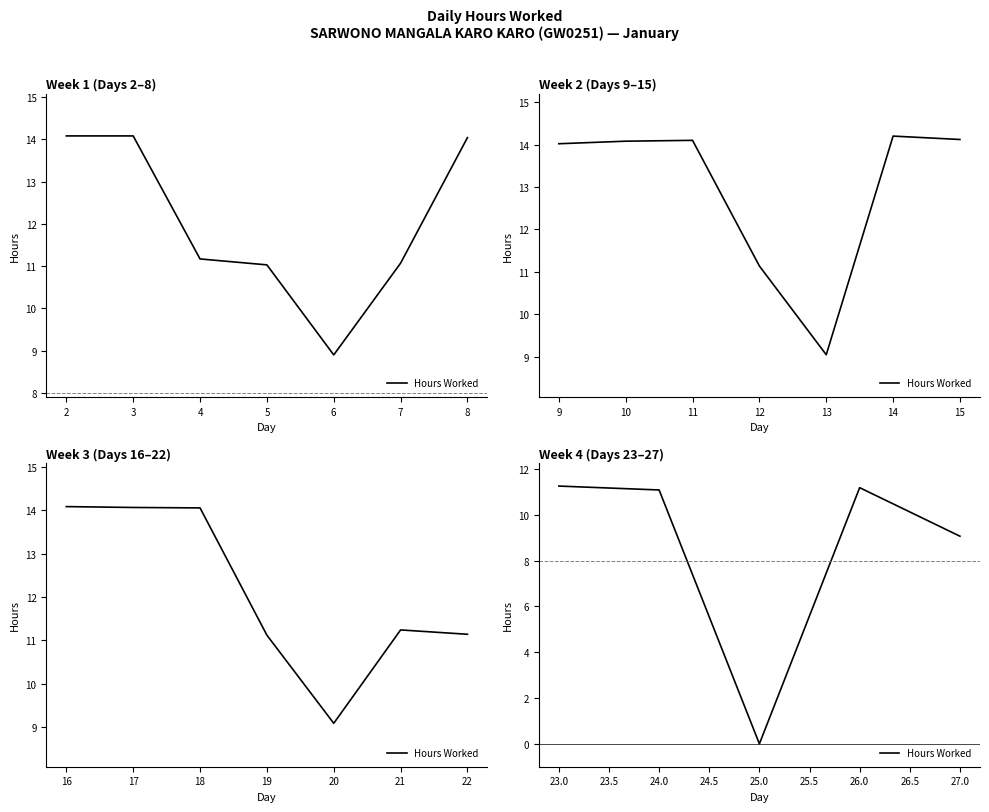

How many positive values are there?

4